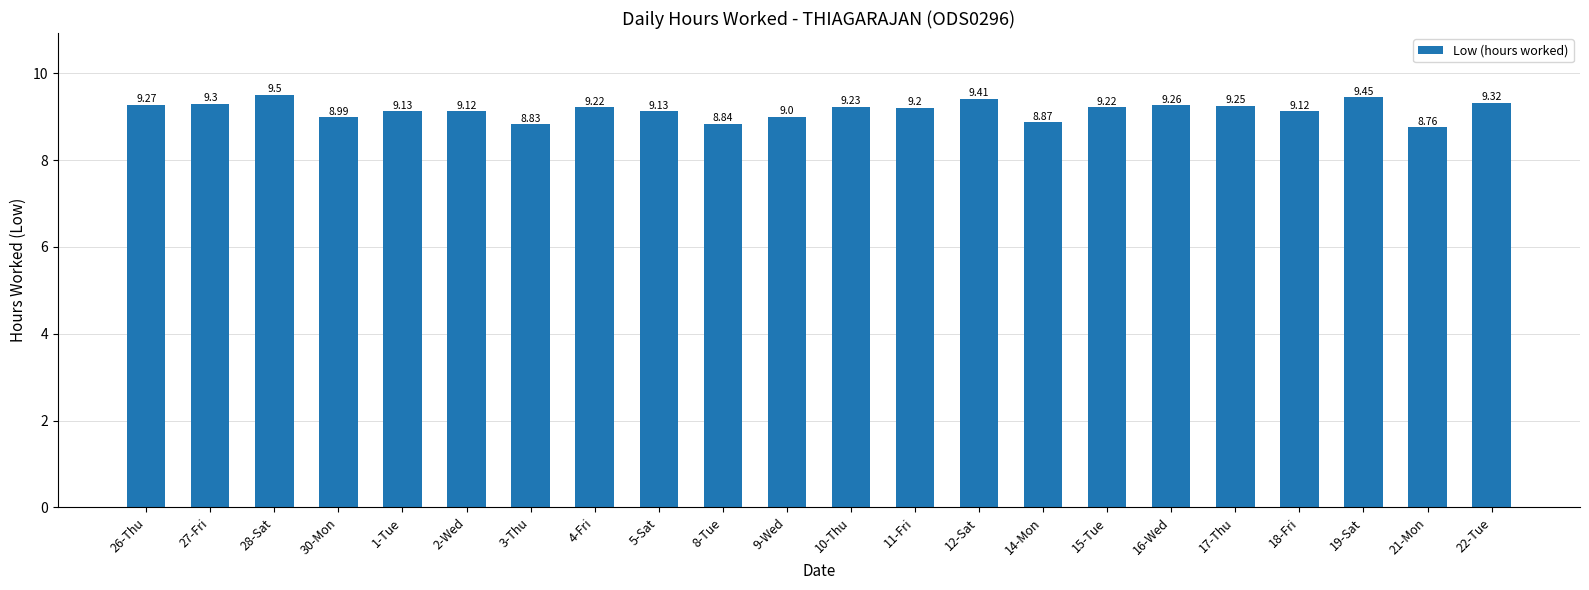

At which label does the data first exceed 9?

26-Thu